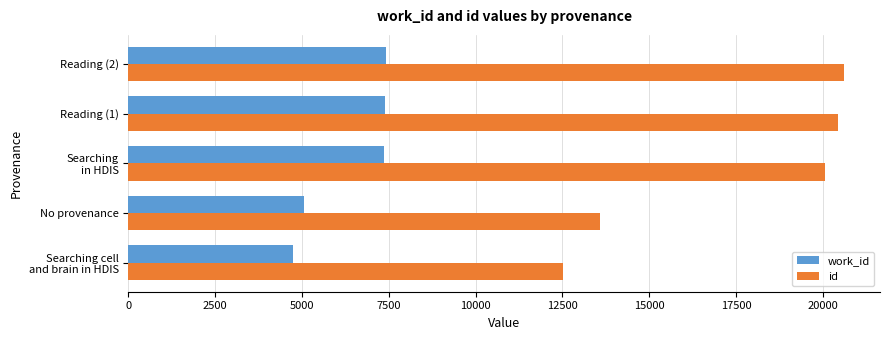

What is the lowest value of the work_id series?

4736